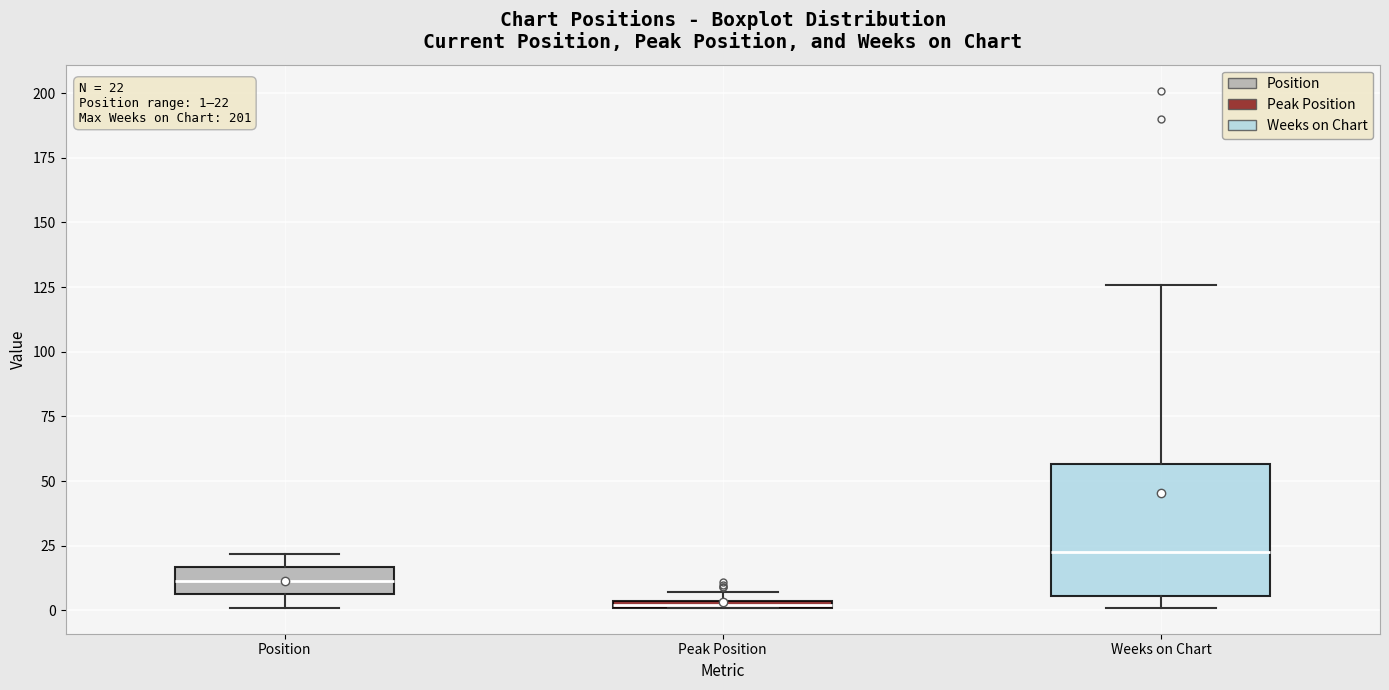

Which box's median line is the lowest?

Peak Position